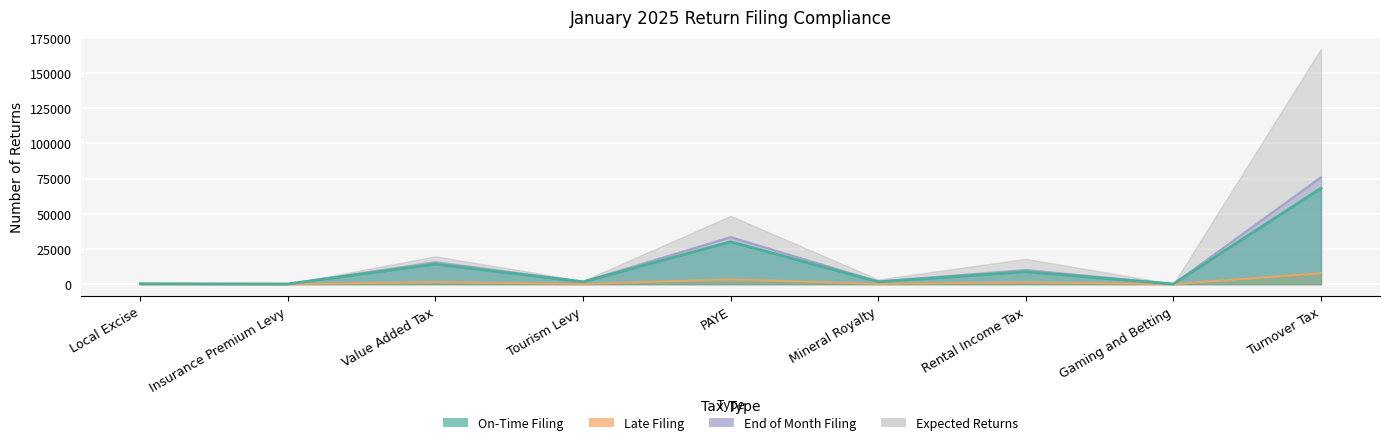

At which label is On-Time Filing closest to 34135?

PAYE